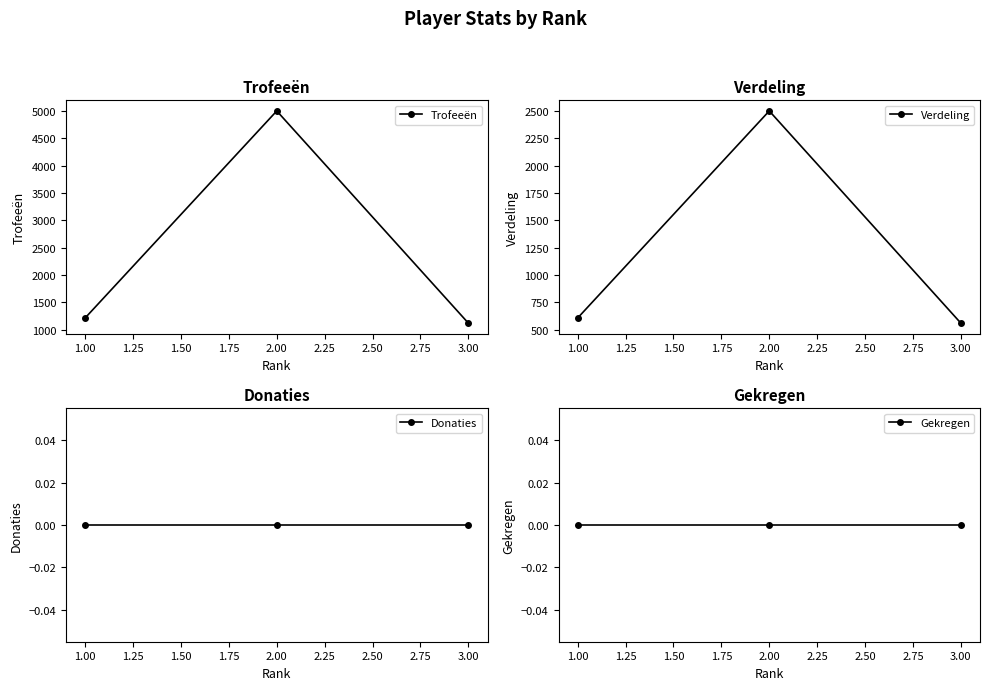

True or false: Verdeling has a value of 979 at 1.00.

False